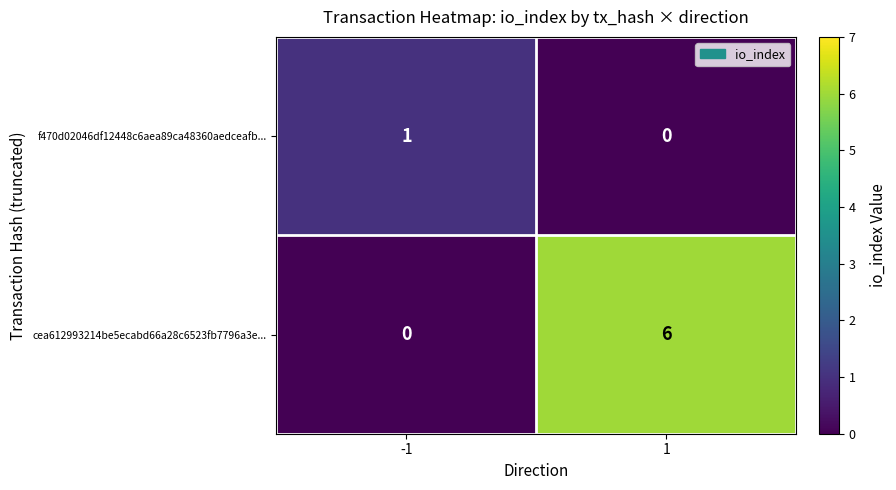

What is the difference between the maximum and minimum values in the cea612993214be5ecabd66a28c6523fb7796a3e... series?

6